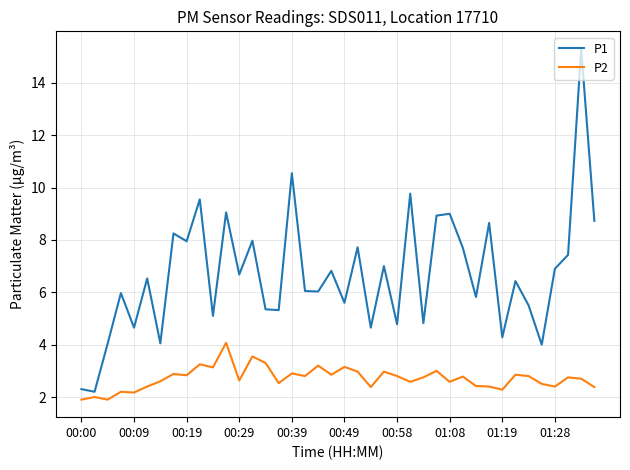

Rank the series by their maximum value, from highest to lowest.

P1, P2